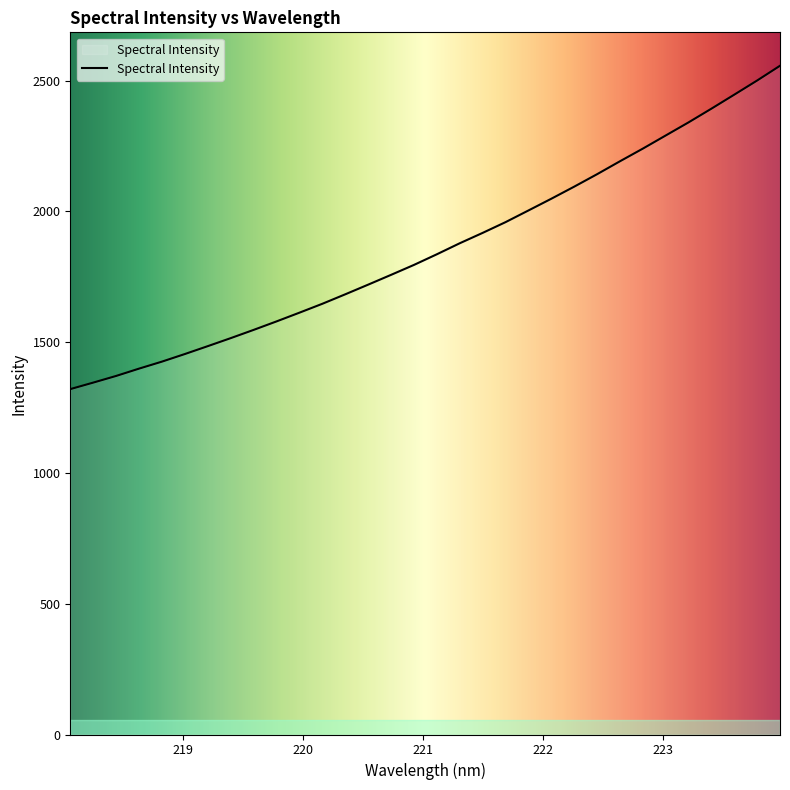

What is the smallest value displayed?

1320.3